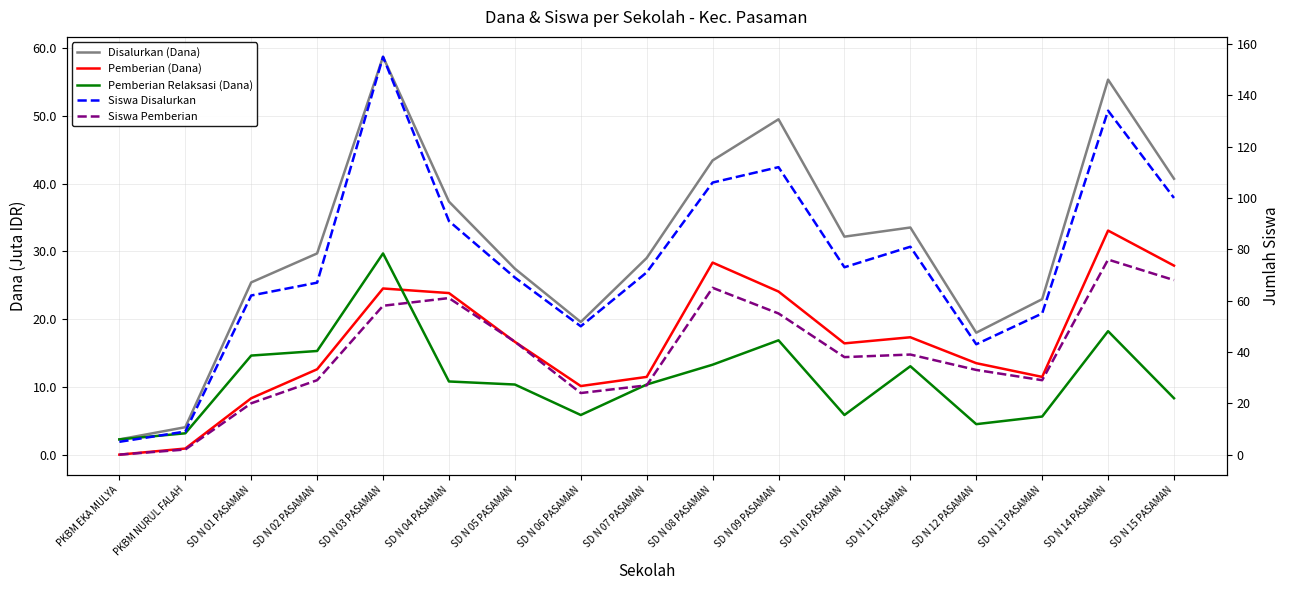

What is the difference between the highest and lowest values at SD N 02 PASAMAN?

54.4